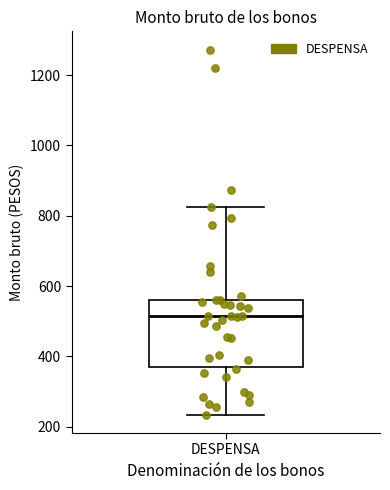

Transcribe this box plot: give where the median line is, the range the box spans, and where the two whiskers end, as read against the y-axis. The values are not printed on the chart, so give them approximately, as read against the axis.

median 520, box 380 to 560, whiskers 240 to 820